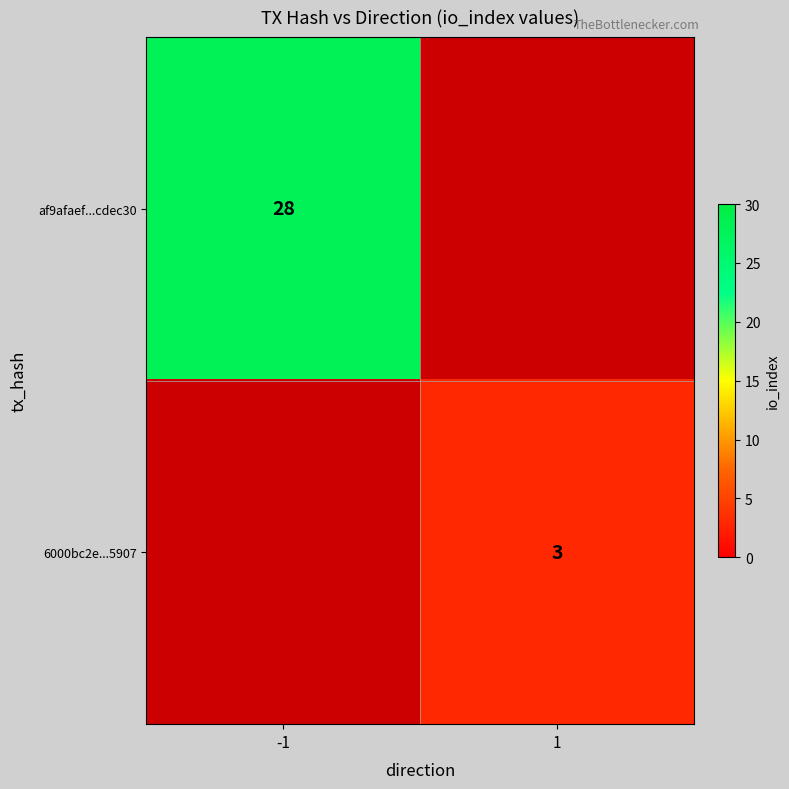

True or false: af9afaef...cdec30 has a value of 28 at -1.

True